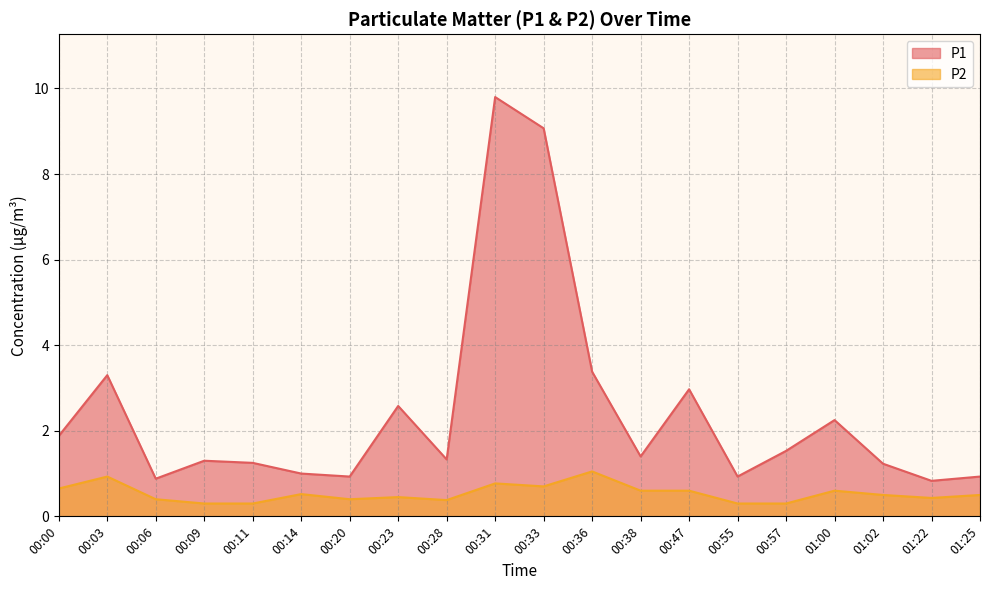

What is the value of the P2 point at the 6th from the left?

0.5